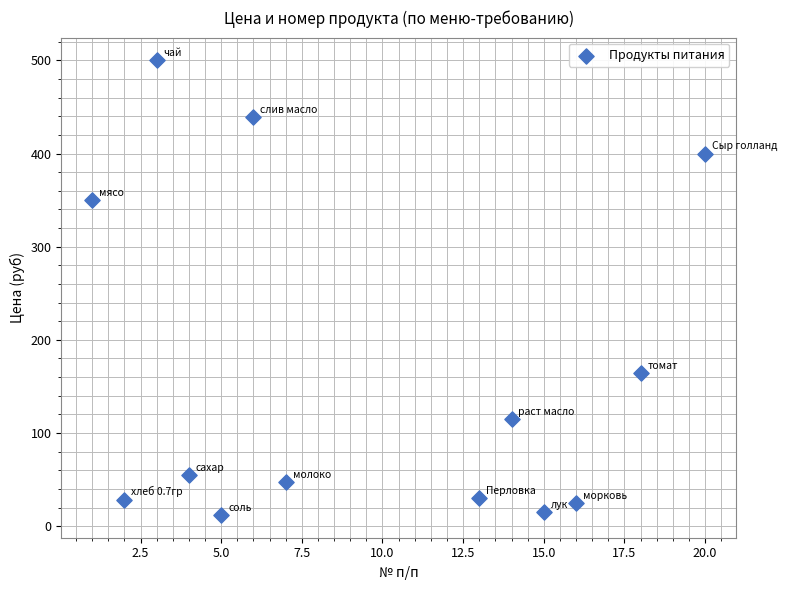

What is the range of X values (max minus min)?

19.0